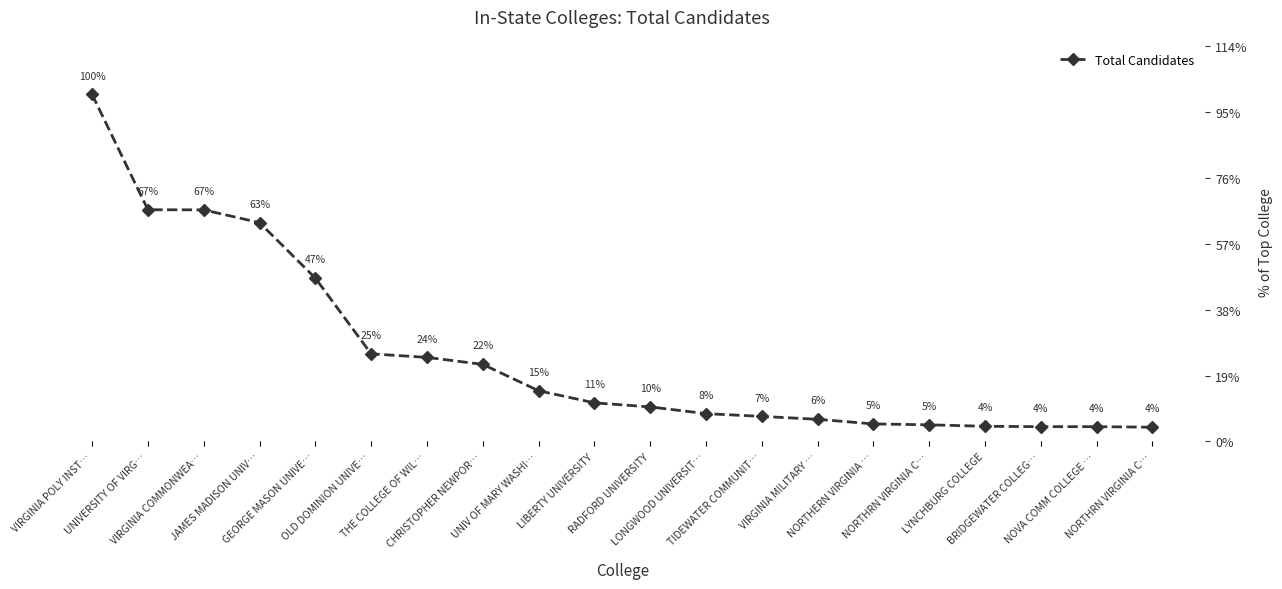

What is the label of the 5th point from the left?

GEORGE MASON UNIVE…